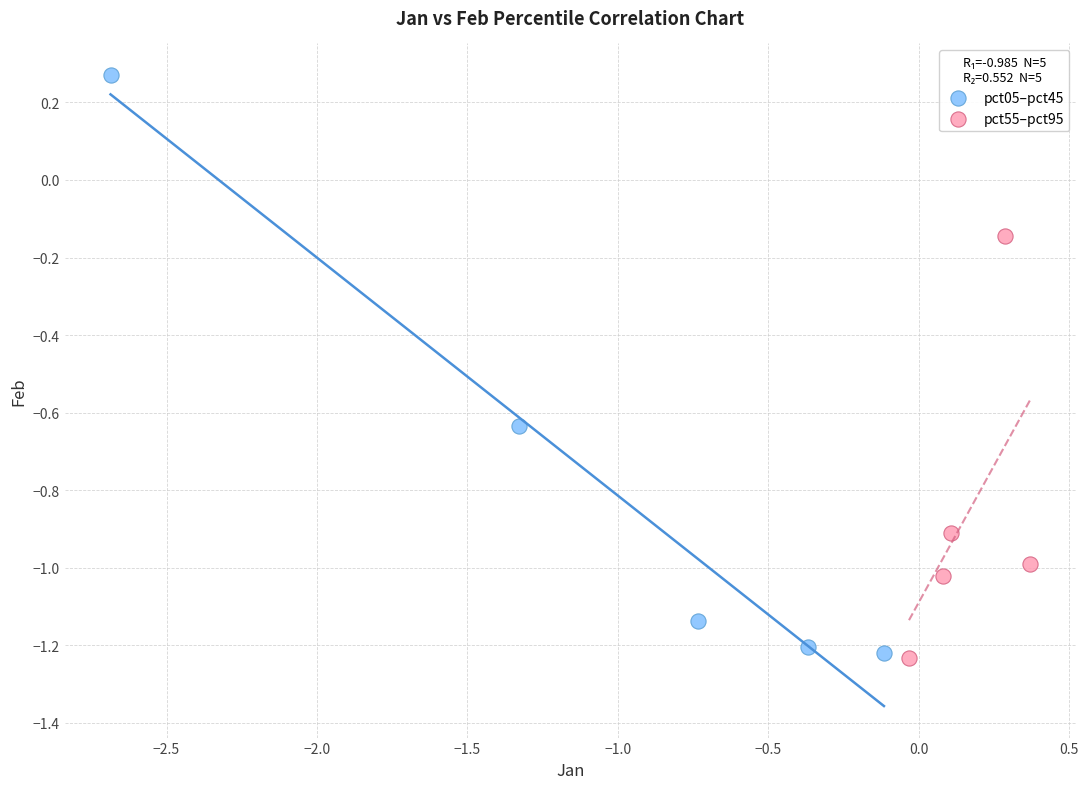

Which series reaches the maximum Y coordinate?

pct05–pct45